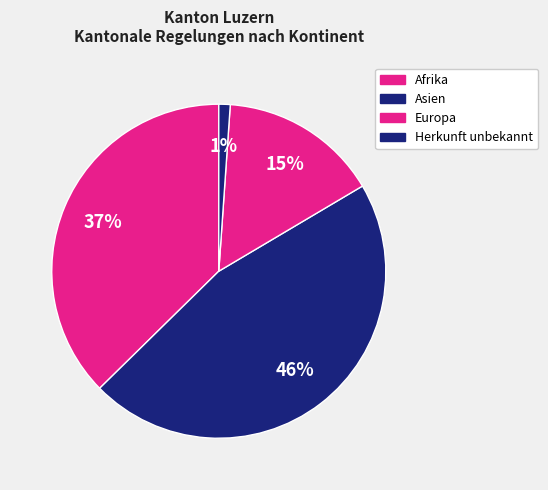

How many segments does this pie chart have?

4